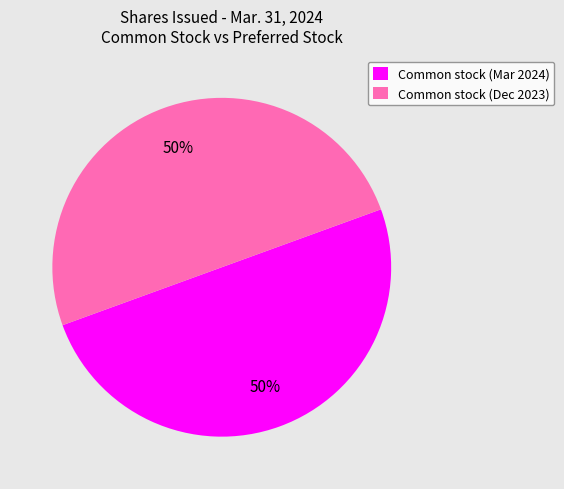

Is the sum of Common stock (Dec 2023) and Common stock (Mar 2024) greater than half?

Yes